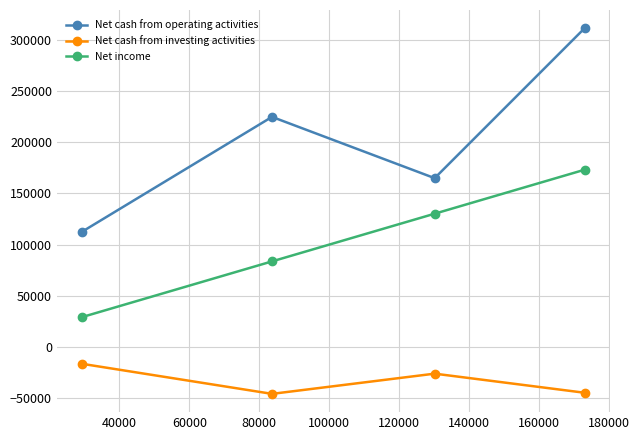

What is the minimum value for Net income?

29307